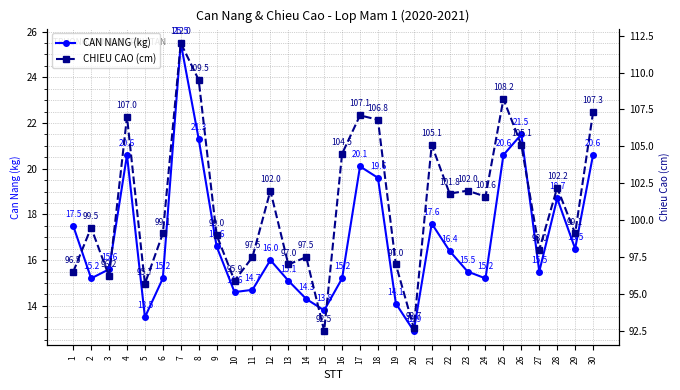

At which label does CAN NANG (kg) reach its minimum?

20